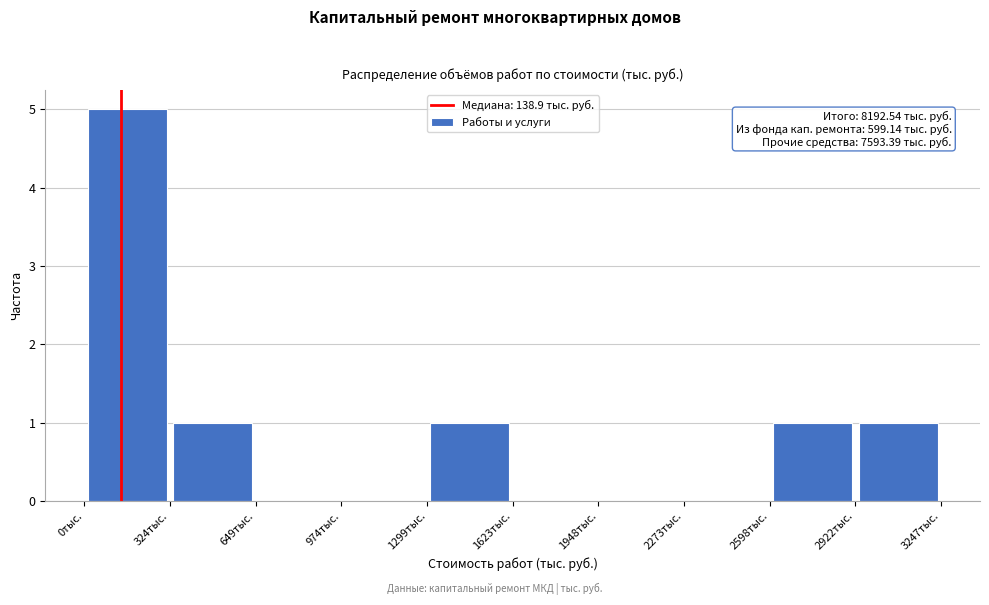

Which range on the x-axis has the tallest bar?

0 to 300